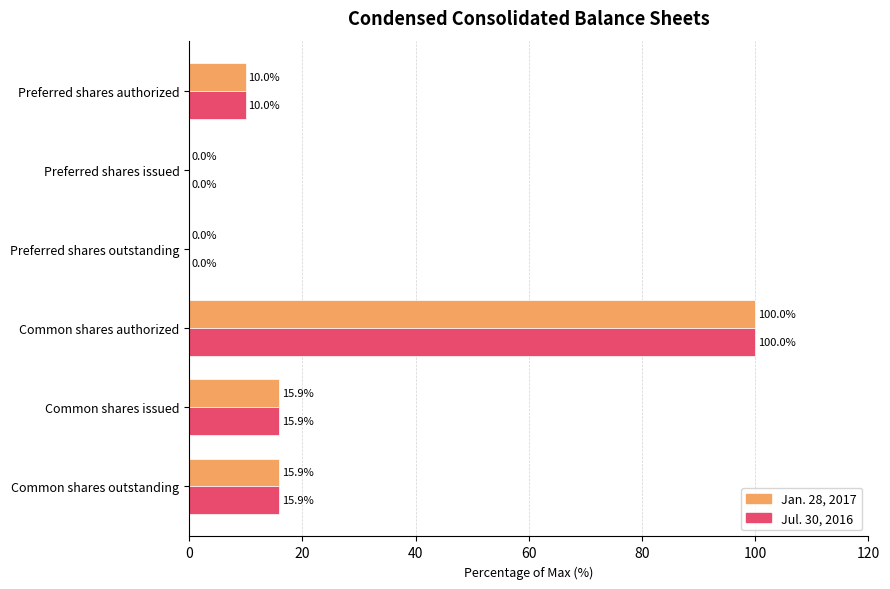

What is the maximum value shown in the chart?

100.0